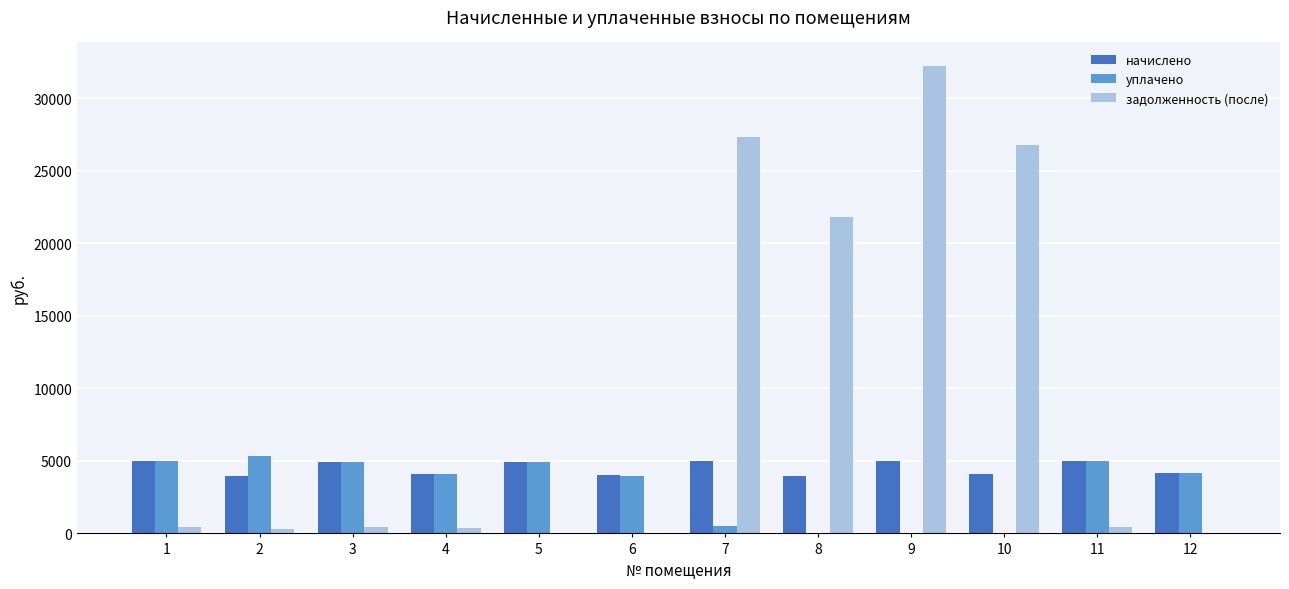

What is the sum of all уплачено values?

37929.5